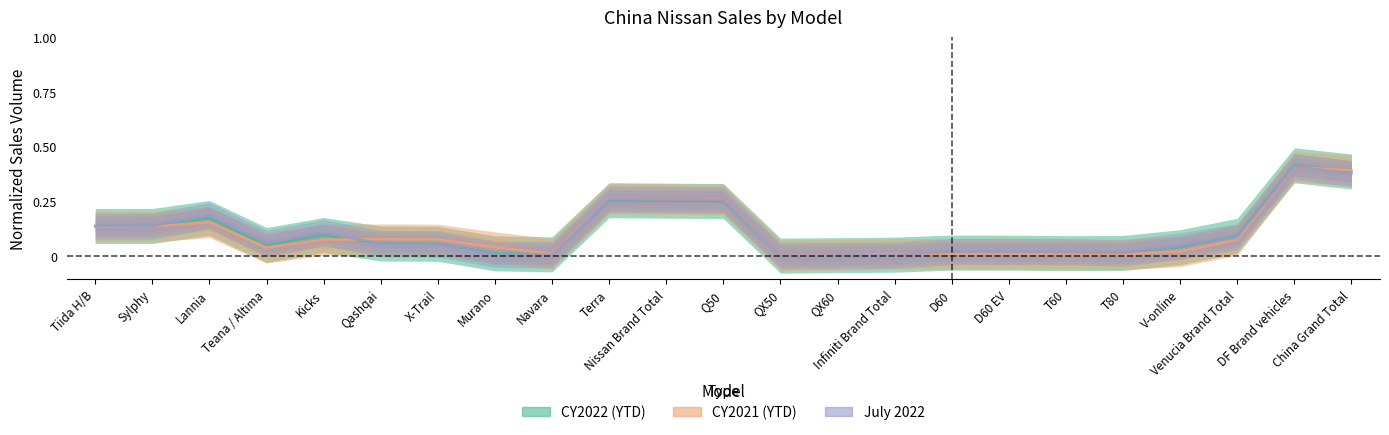

List the series in order of their overall mean, highest first.

July 2022, CY2022 (YTD), CY2021 (YTD)